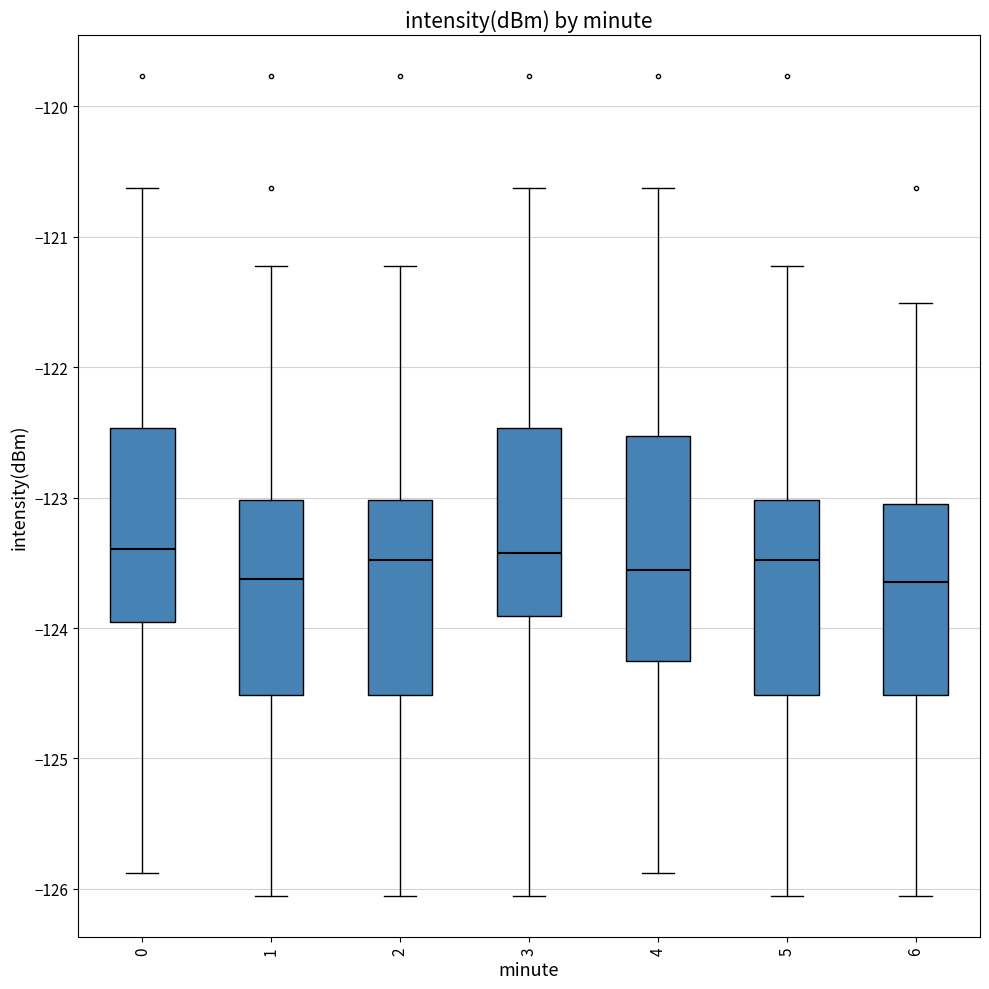

Reading left to right, read every box against the y-axis: the position of its median line, the range the box covers, and the ends of its whiskers. The values are not printed on the chart, so give them approximately, as read against the axis.

0: median -123.4, box -124.0 to -122.5, whiskers -125.9 to -120.6
1: median -123.6, box -124.5 to -123.0, whiskers -126.1 to -121.2
2: median -123.5, box -124.5 to -123.0, whiskers -126.1 to -121.2
3: median -123.4, box -123.9 to -122.5, whiskers -126.1 to -120.6
4: median -123.6, box -124.3 to -122.5, whiskers -125.9 to -120.6
5: median -123.5, box -124.5 to -123.0, whiskers -126.1 to -121.2
6: median -123.6, box -124.5 to -123.1, whiskers -126.1 to -121.5